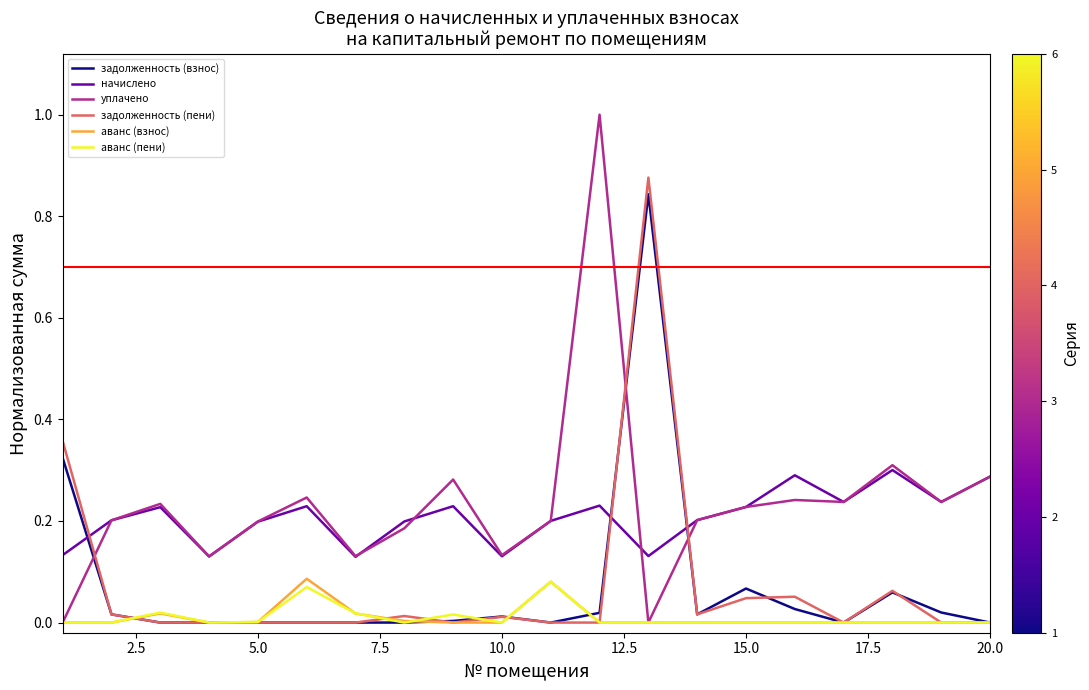

True or false: уплачено and задолженность (взнос) cross at least once.

True